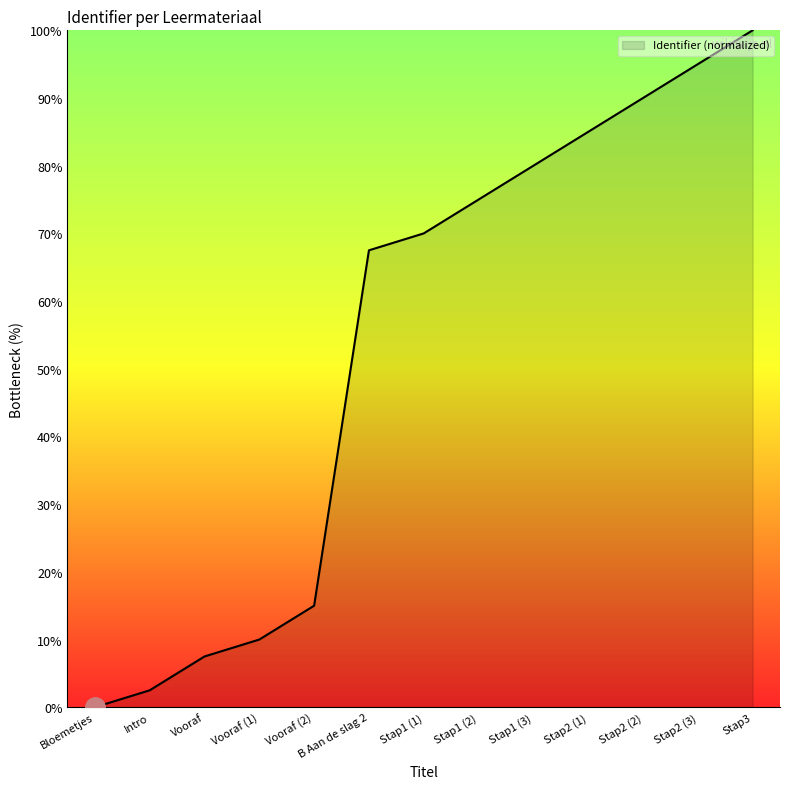

What position from the right is Bloemetjes?

13